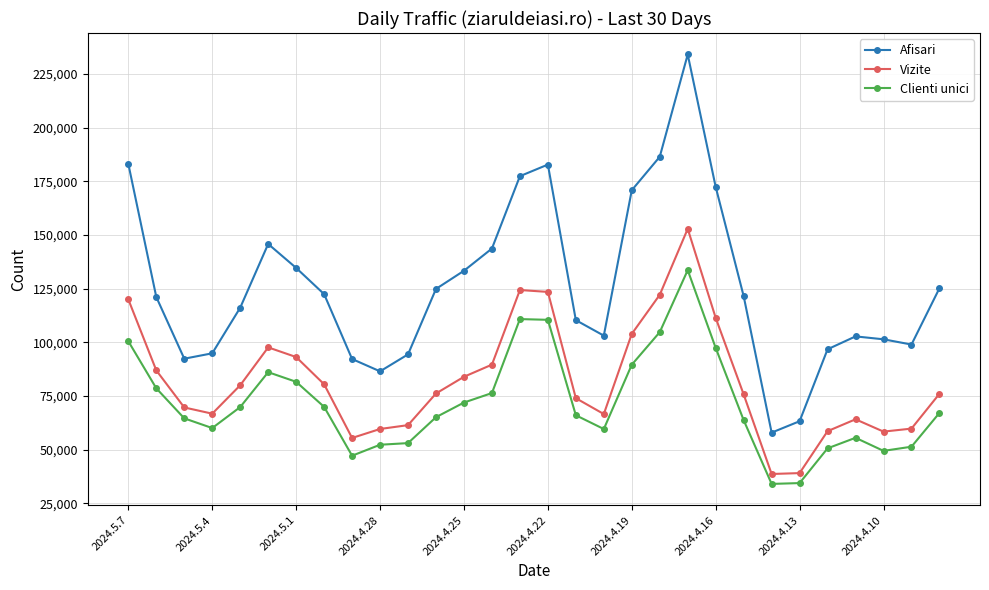

Which series has the widest spread of values?

Afisari